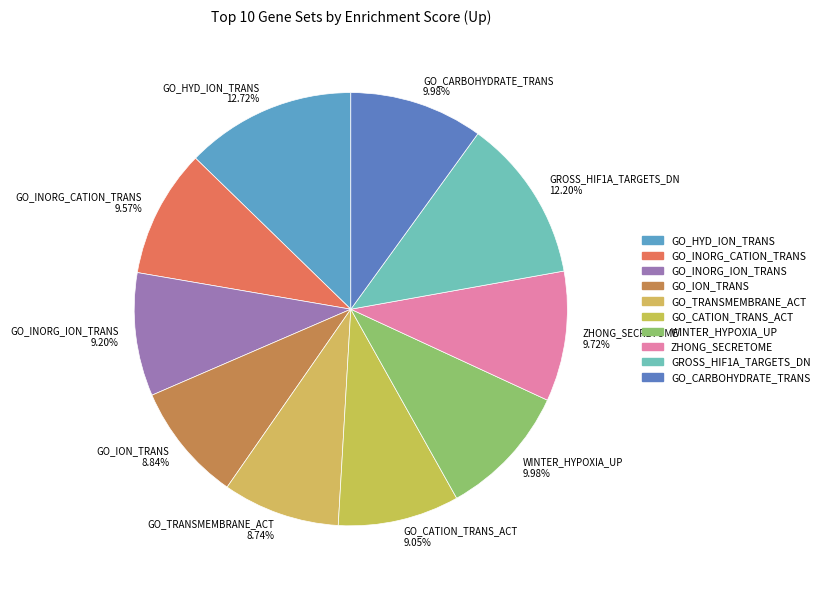

Does any single category account for the majority?

No